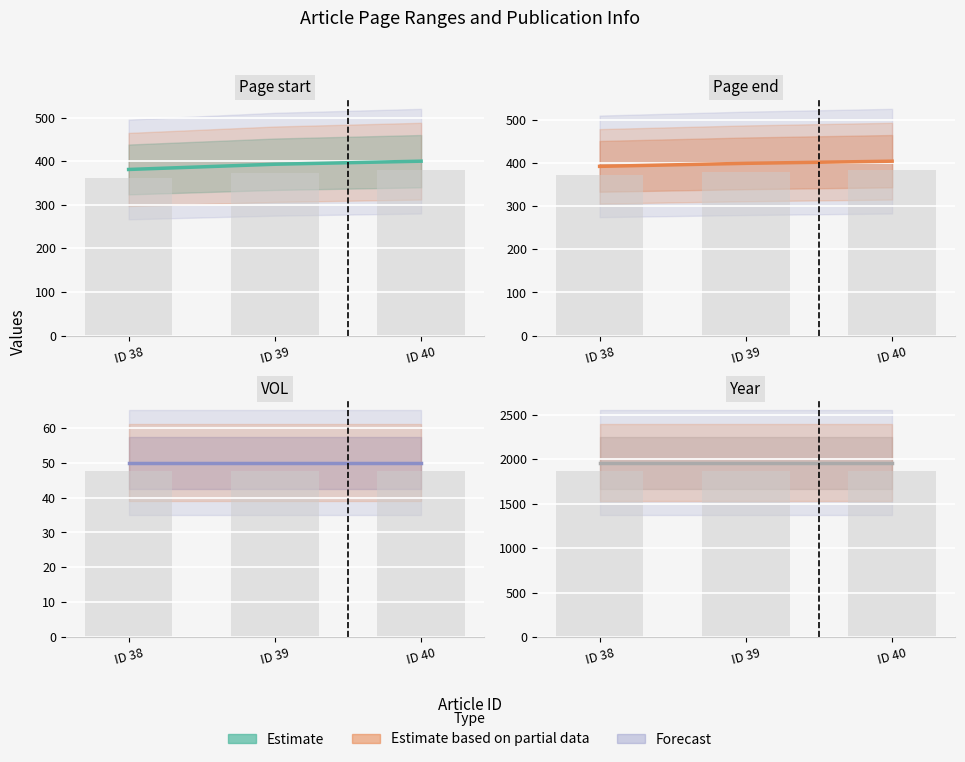

The Page start line series shows 247 at ID 38. True or false?

False